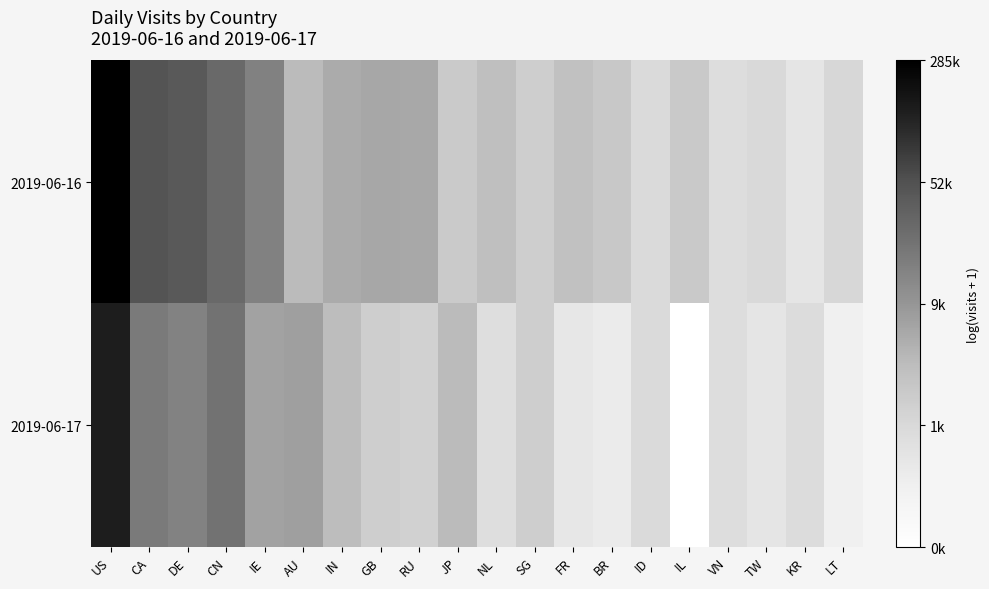

Between RU and NL, which is larger?

RU